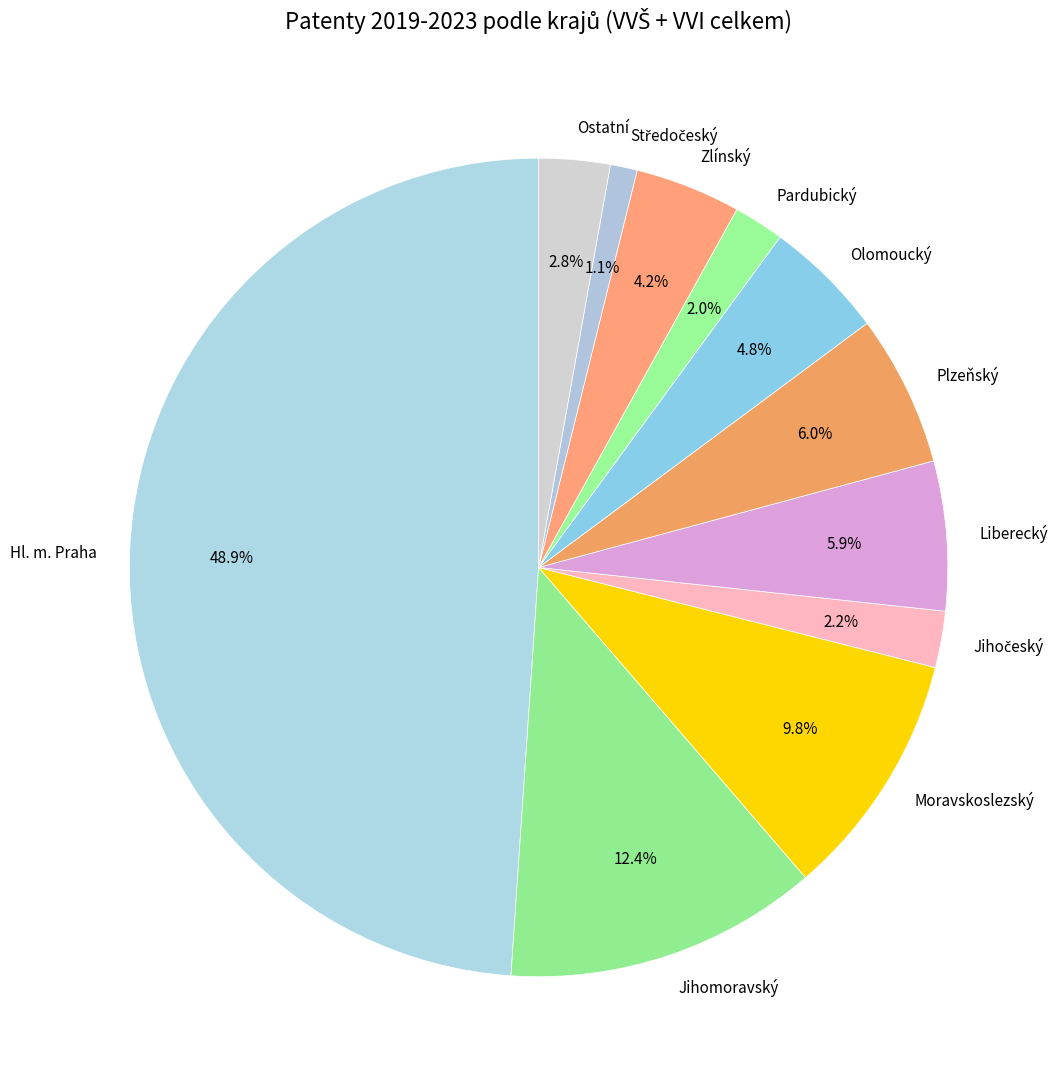

What percentage is the Zlínský slice, to the nearest percent?

4%